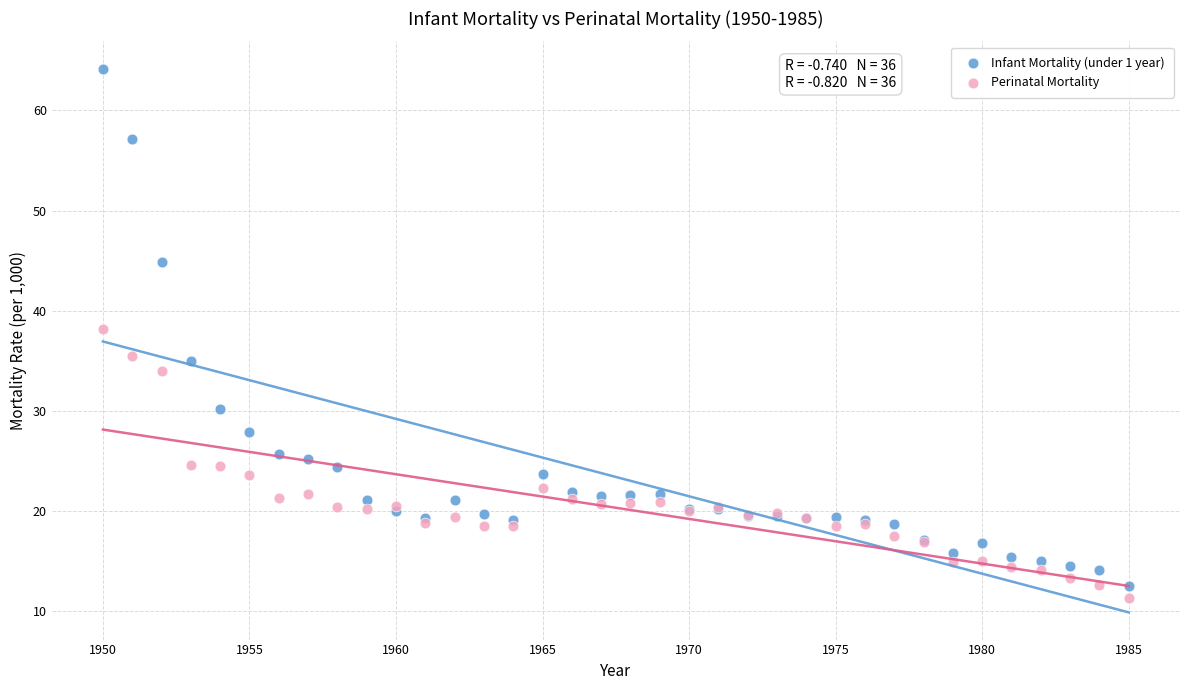

Which series has the widest spread of Y values?

Infant Mortality (under 1 year)